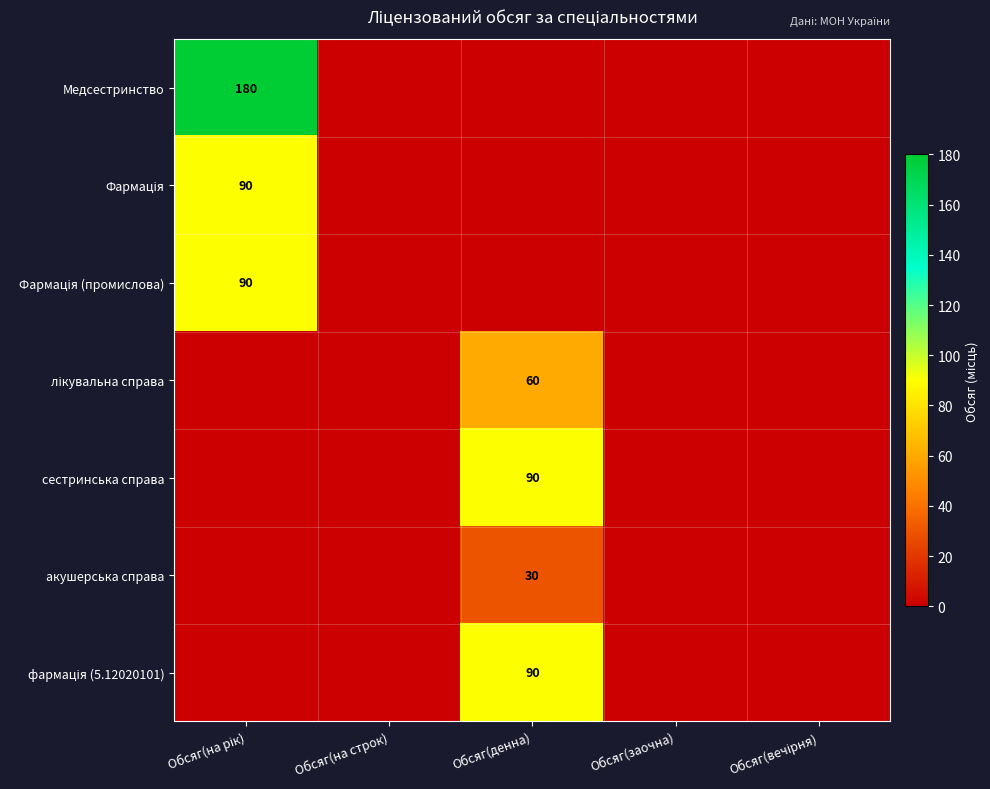

At how many categories does at least one series exceed 161?

1